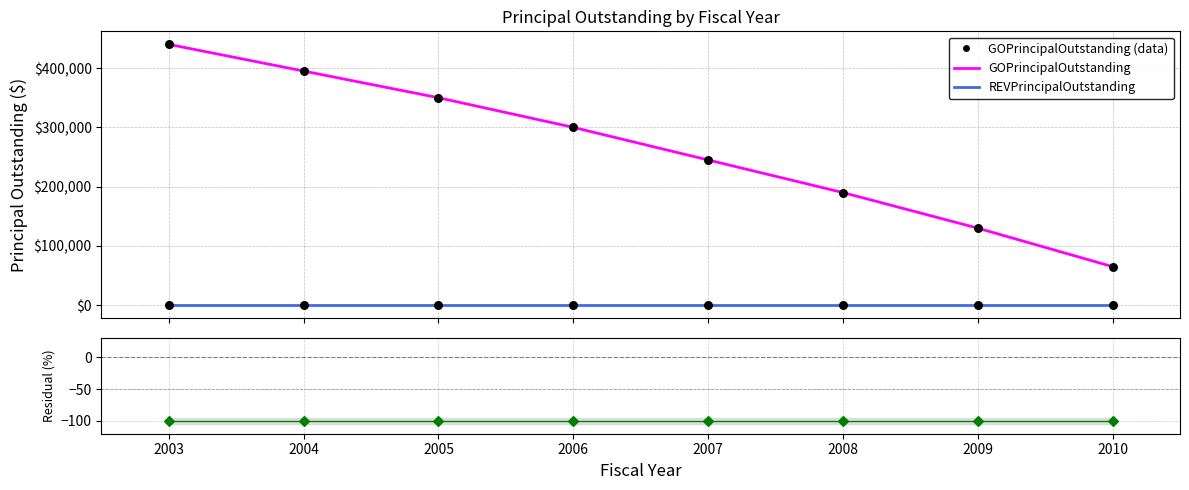

Which series has the largest total across all categories?

GOPrincipalOutstanding